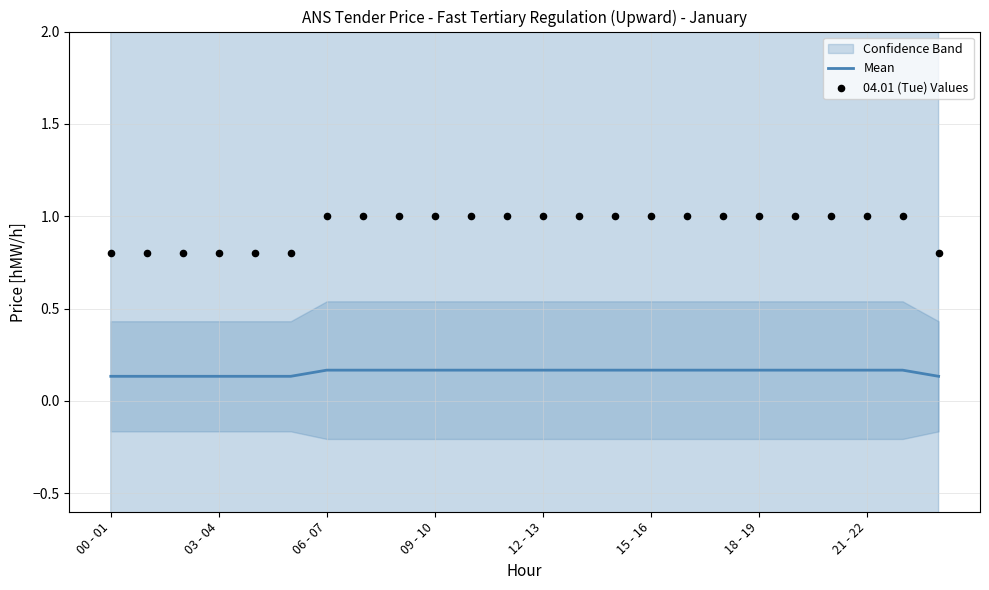

At how many categories does at least one series exceed 0?

24